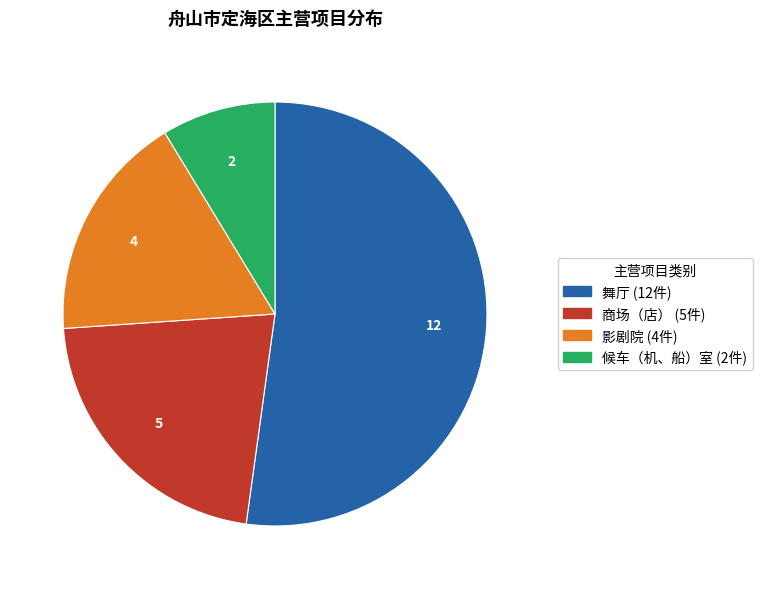

What is the largest slice in the pie chart?

舞厅